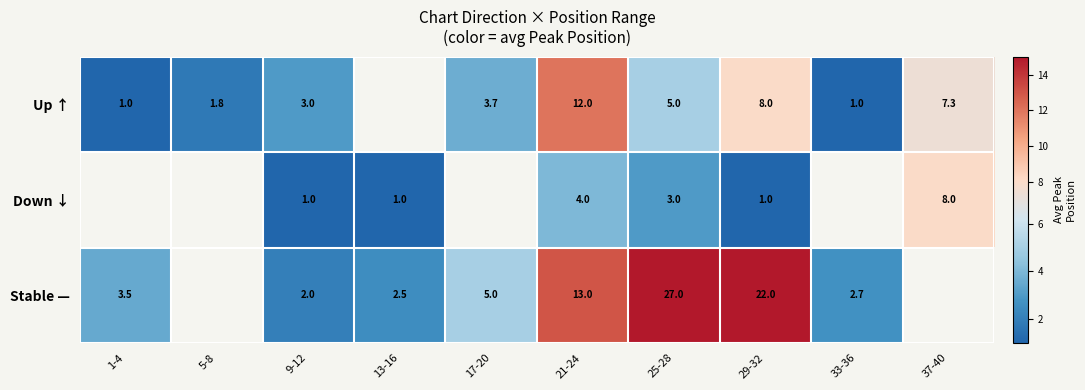

Rank the series at 21-24 from highest to lowest value.

Stable —, Up ↑, Down ↓